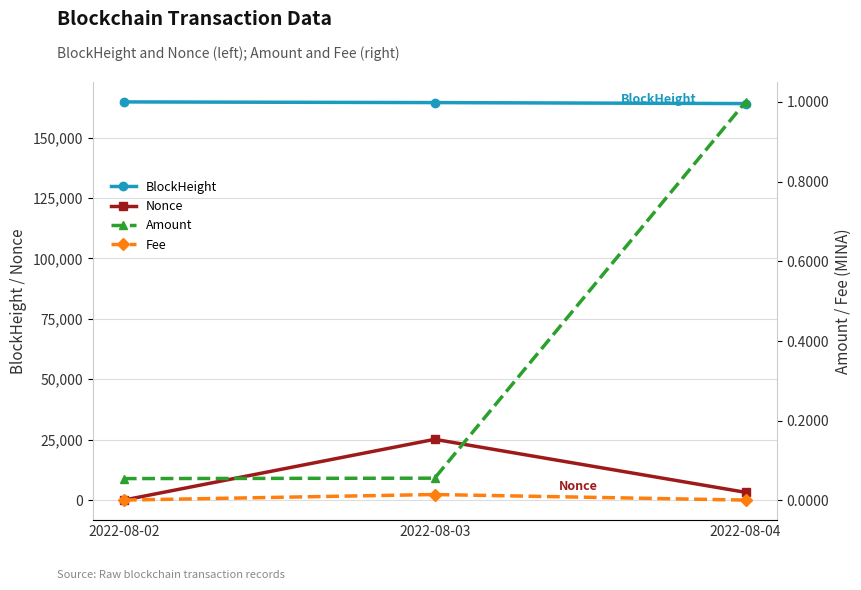

The value of BlockHeight at 2022-08-02 is 164762.0. True or false?

True